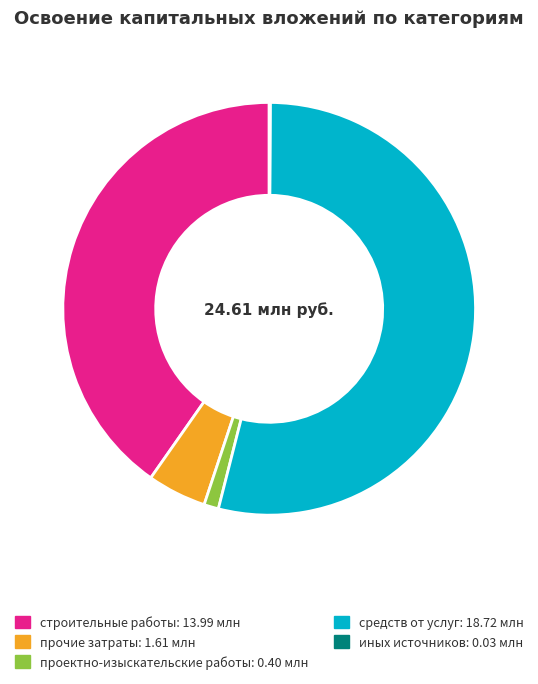

Which has a higher value, строительные работы or проектно-изыскательские работы?

строительные работы